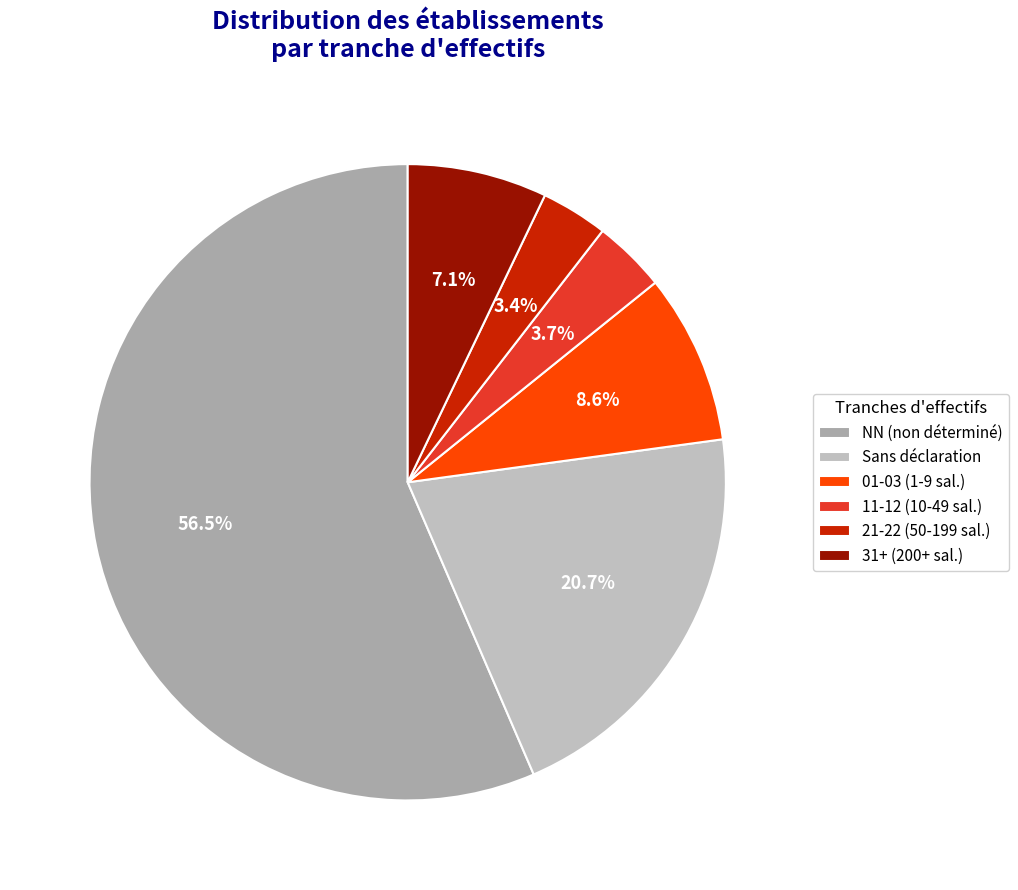

To the nearest percent, what is the difference between the largest and smallest slice percentages?

53%